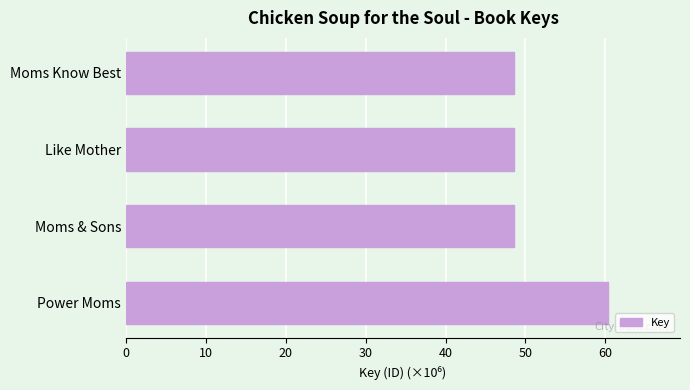

What is the approximate value at Power Moms?

60.3